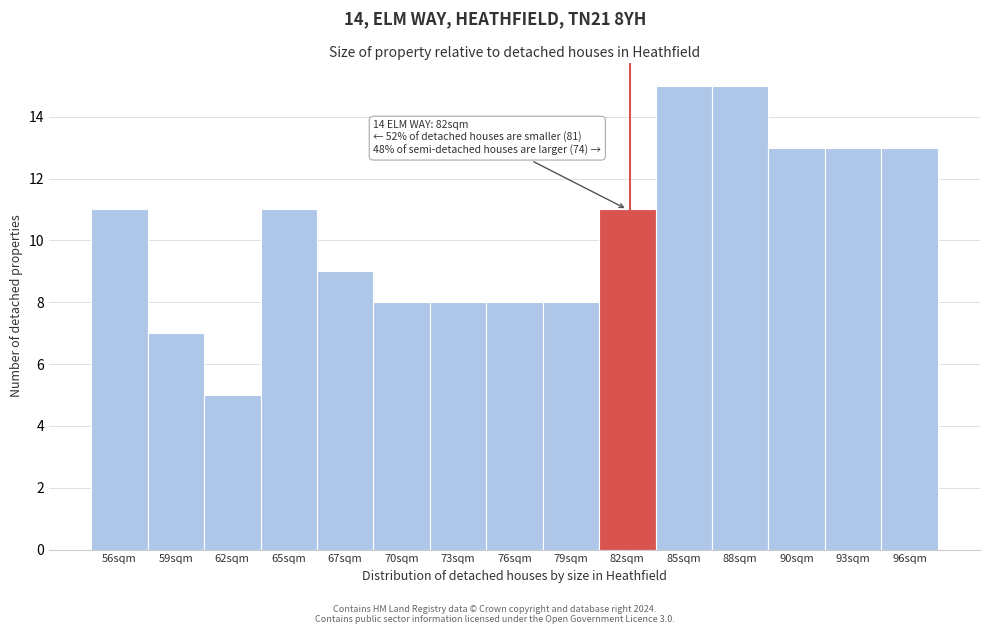

Reading left to right, list all the values displayed in this chart.

56sqm=11	59sqm=7	62sqm=5	65sqm=11	67sqm=9	70sqm=8	73sqm=8	76sqm=8	79sqm=8	82sqm=11	85sqm=15	88sqm=15	90sqm=13	93sqm=13	96sqm=13